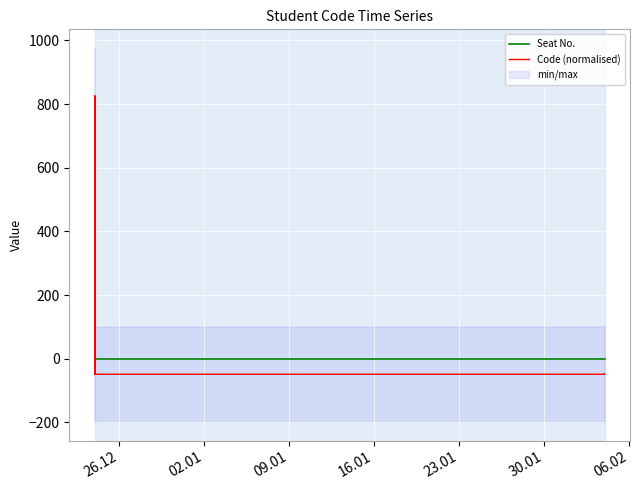

How many lines are shown in the chart?

2